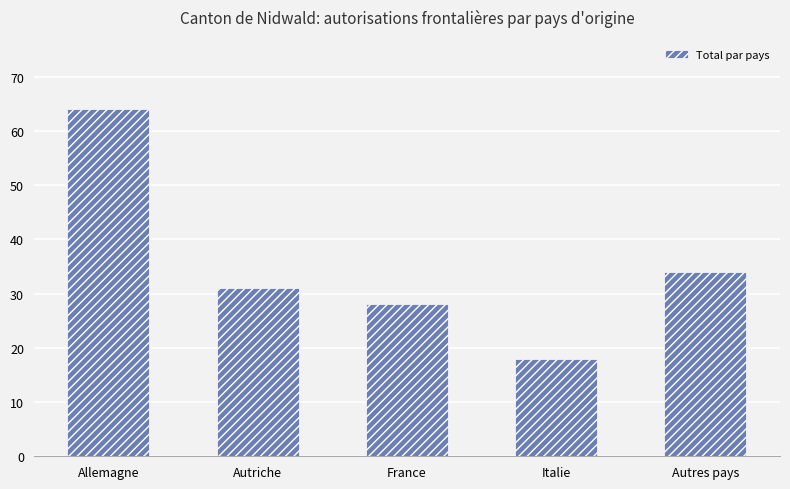

The chart shows a value of 53 at Autriche. True or false?

False